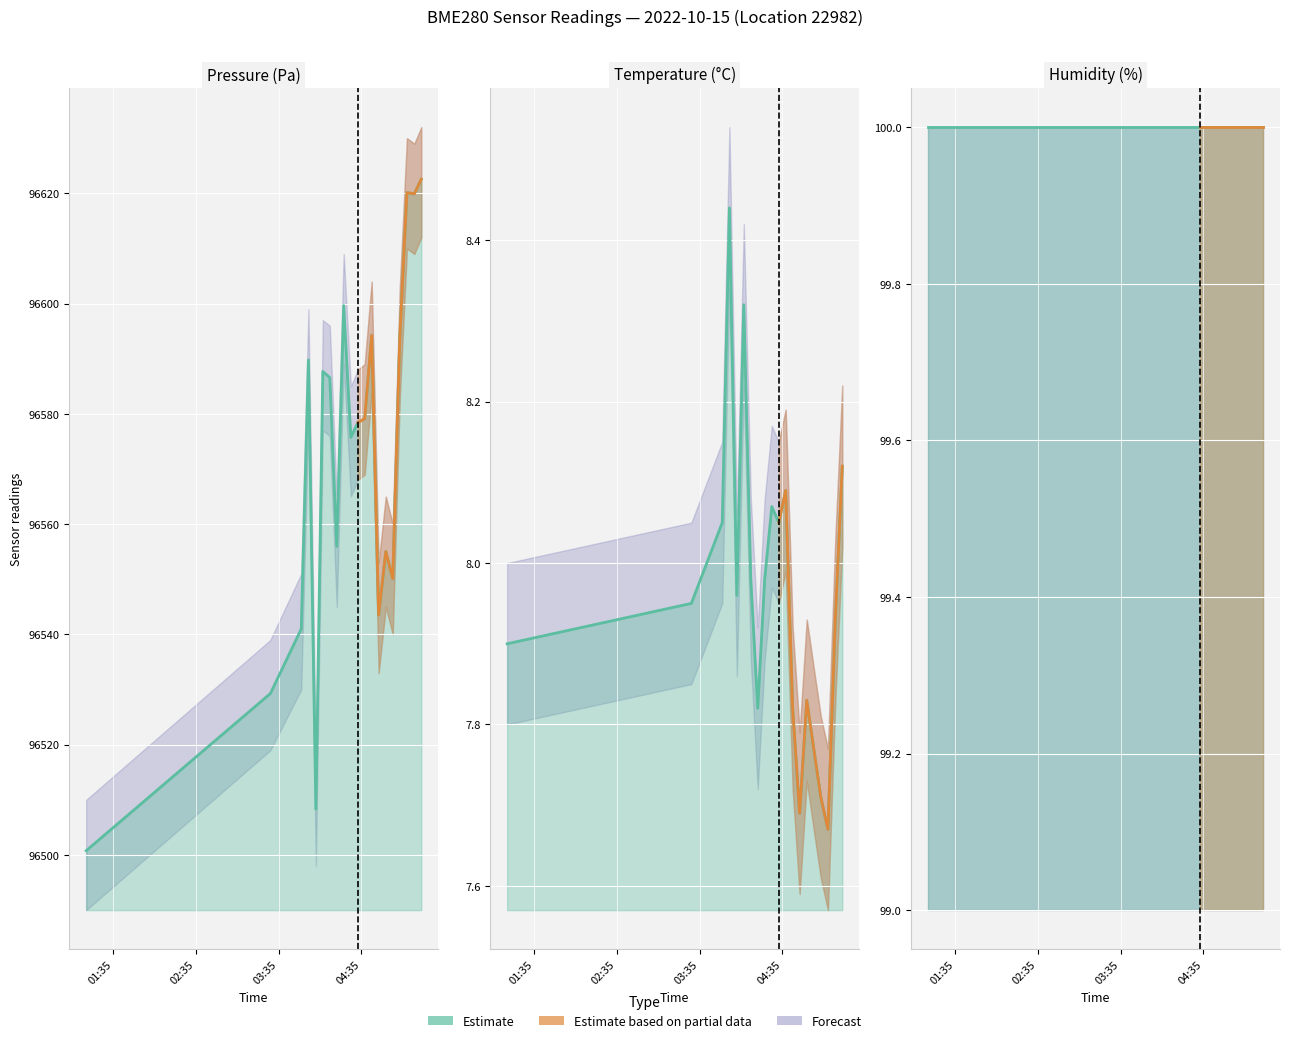

Where does the pressure series first go above 96579?

03:56